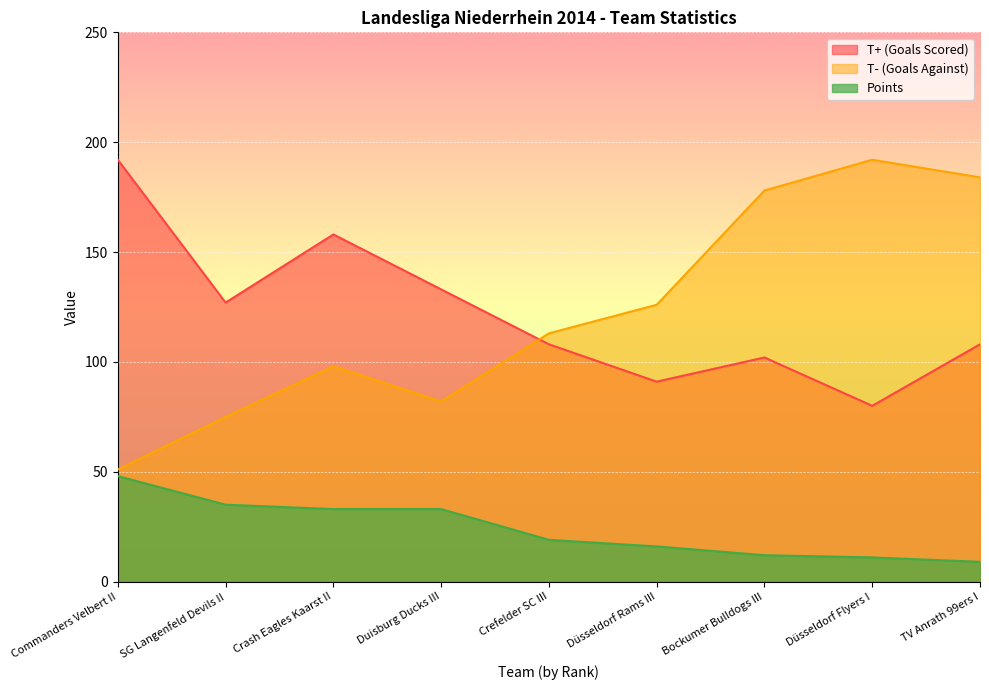

True or false: Points has a value of 33 at Crash Eagles Kaarst II.

True